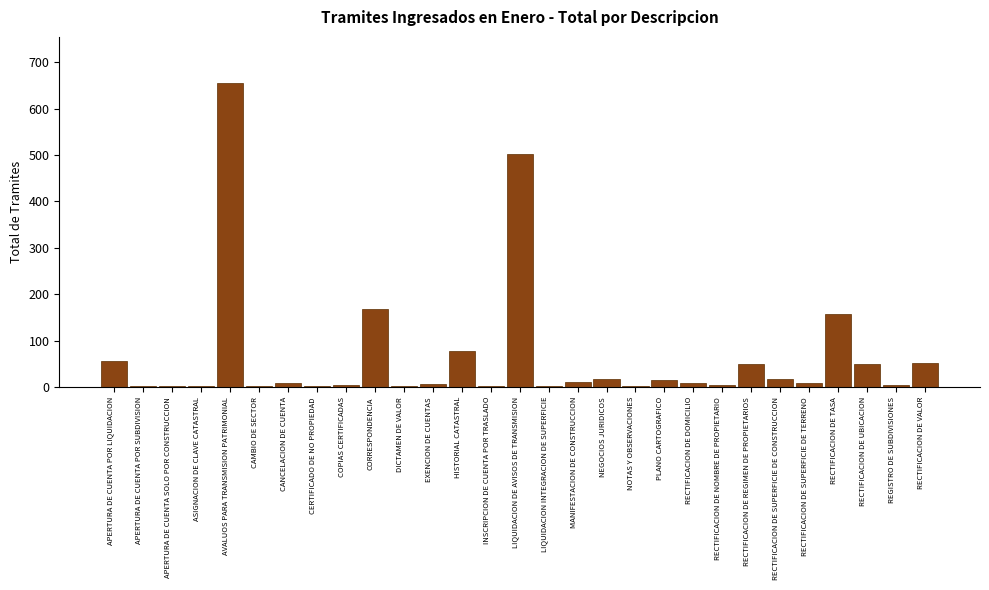

What is the sum of all values?

1907